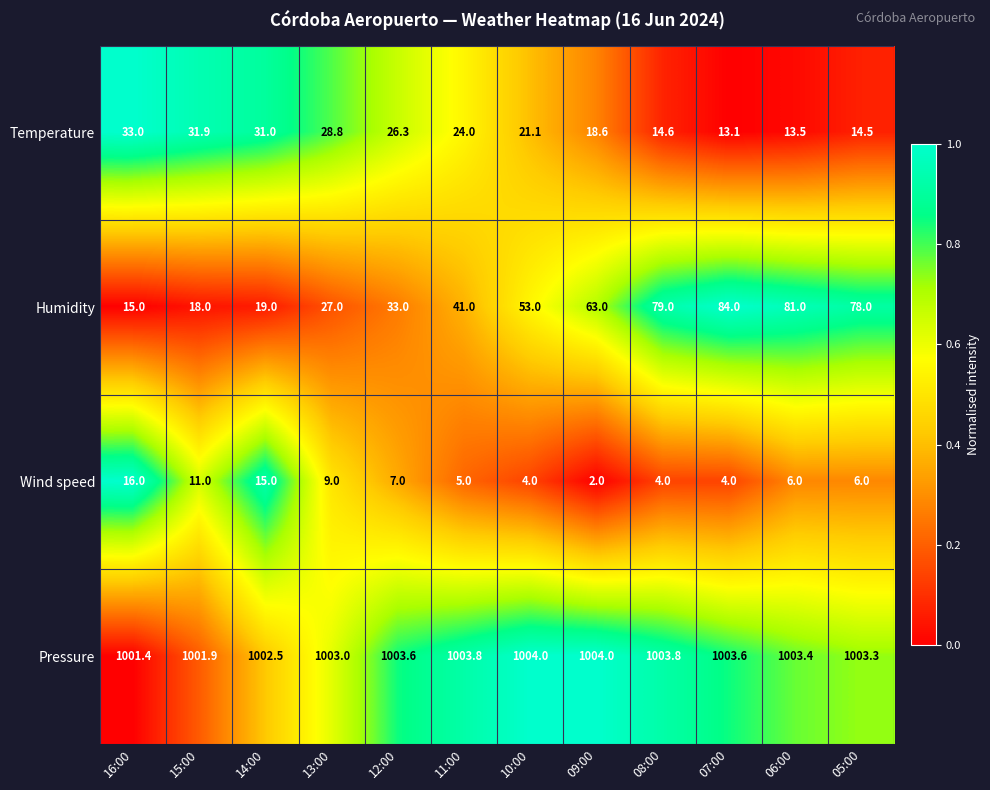

How many categories are shown in the chart?

12